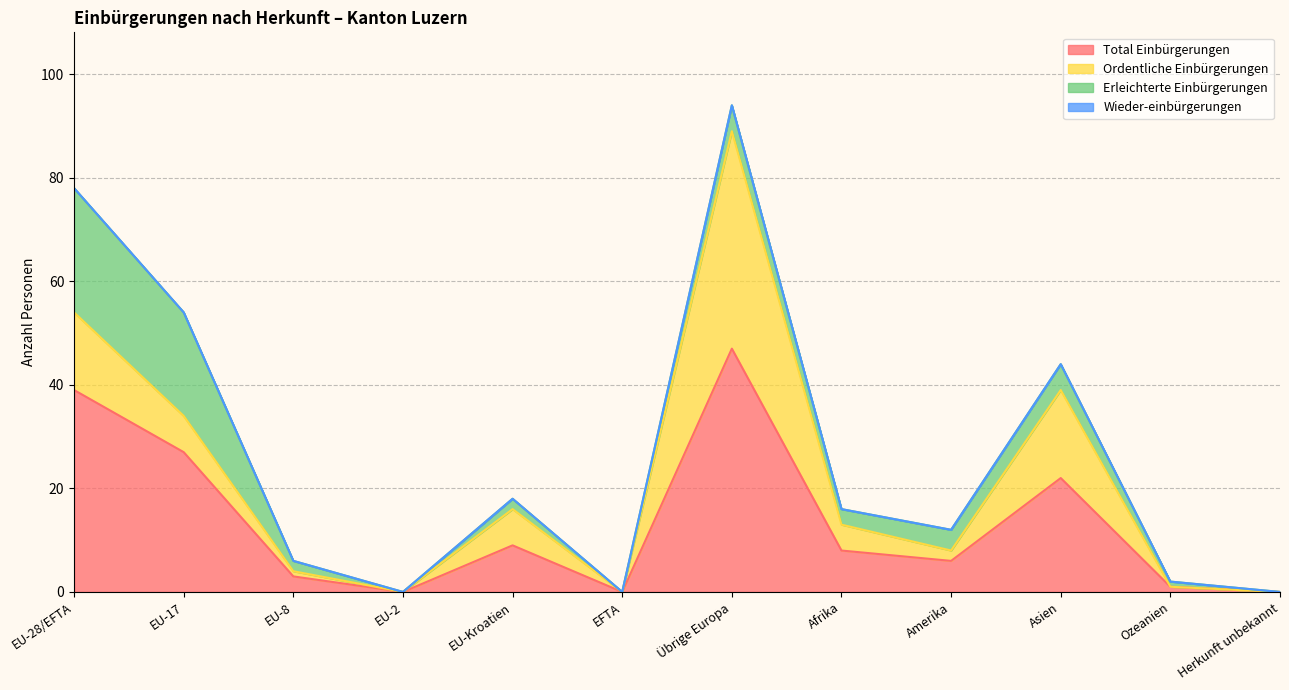

What is the label of the 4th point from the right?

Amerika